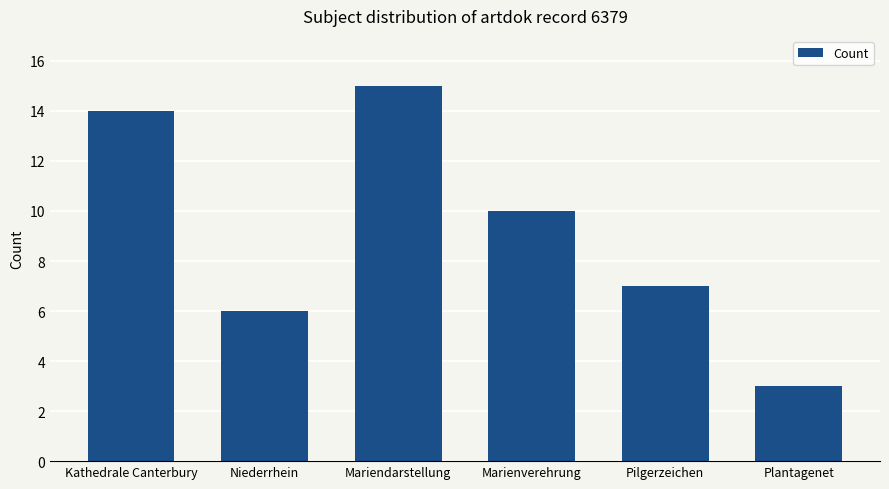

What is the ratio of the value at Kathedrale Canterbury to the value at Niederrhein?

2.3